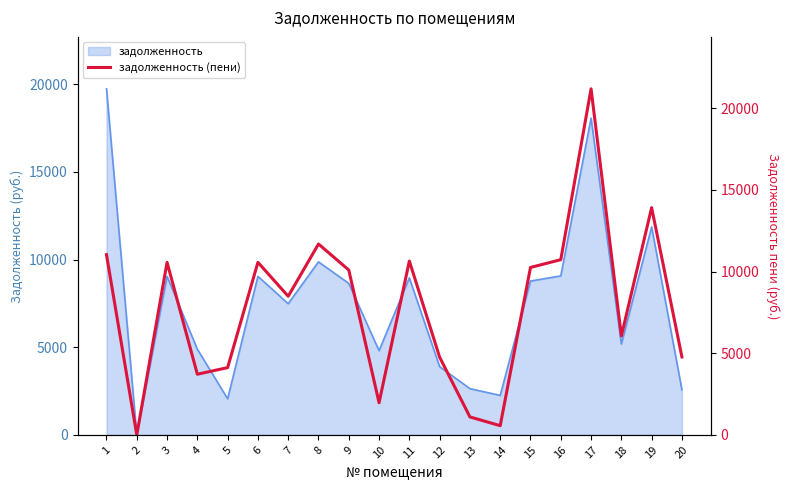

The value of задолженность at 11 is 3525.3. True or false?

False